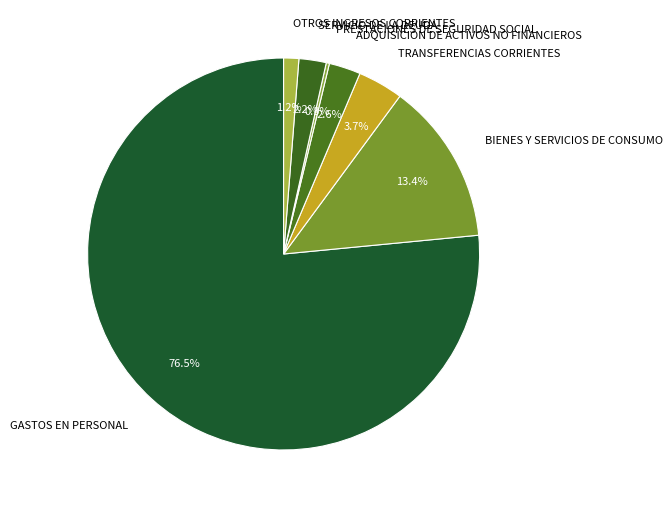

What is the total percentage of GASTOS EN PERSONAL and SERVICIO DE LA DEUDA?

78.8%